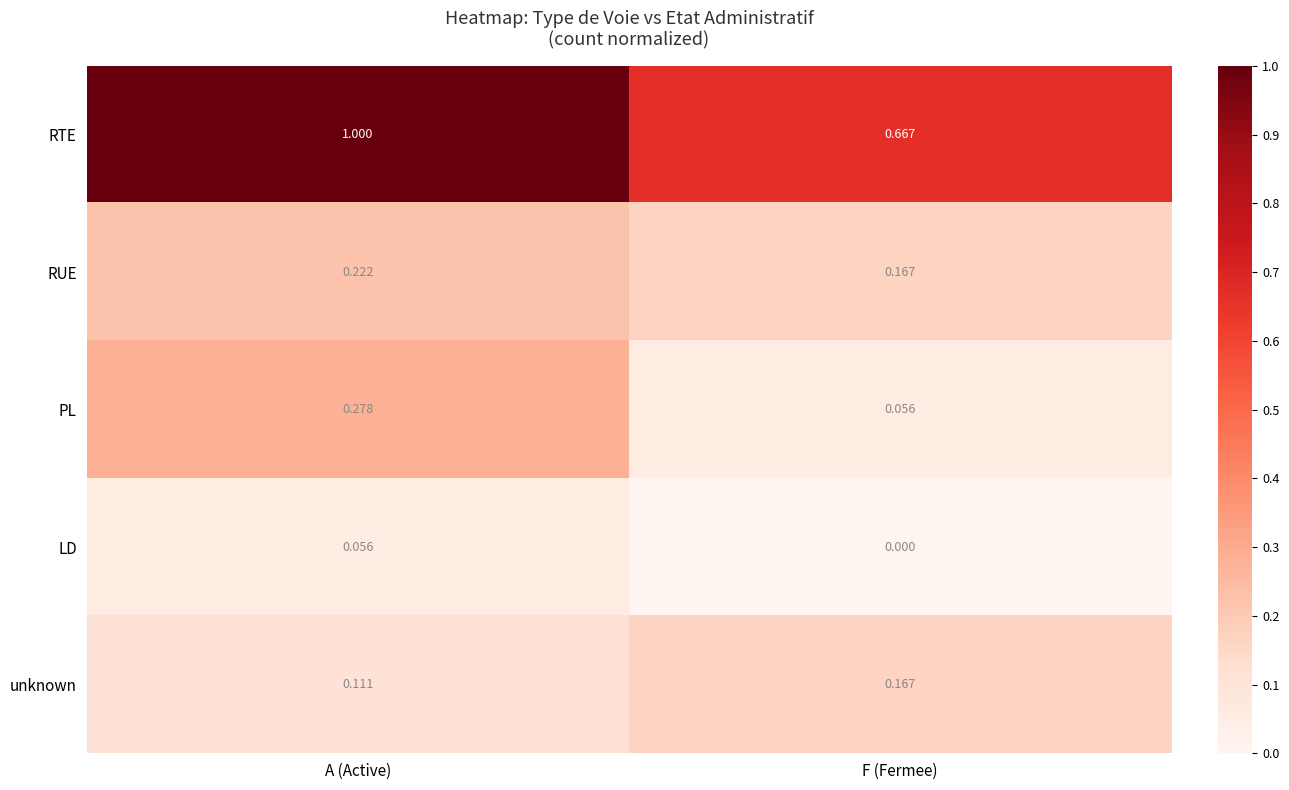

Which label corresponds to the smallest value in the chart?

F (Fermee)